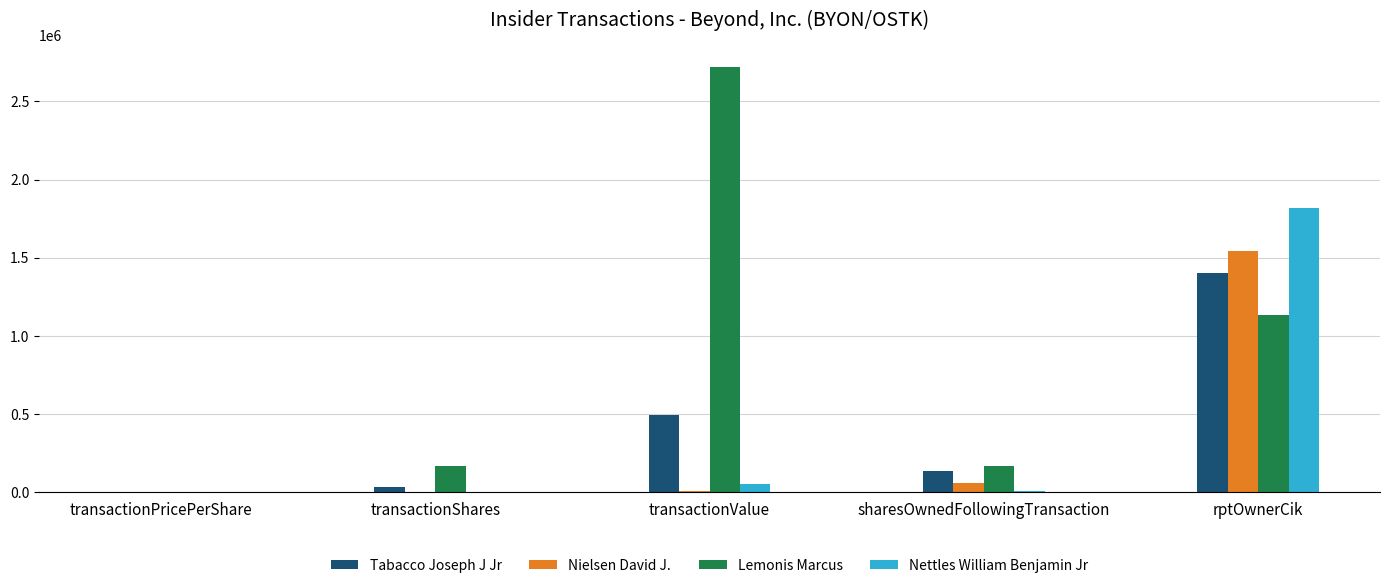

What is the highest value of the Nielsen David J. series?

1541524.0